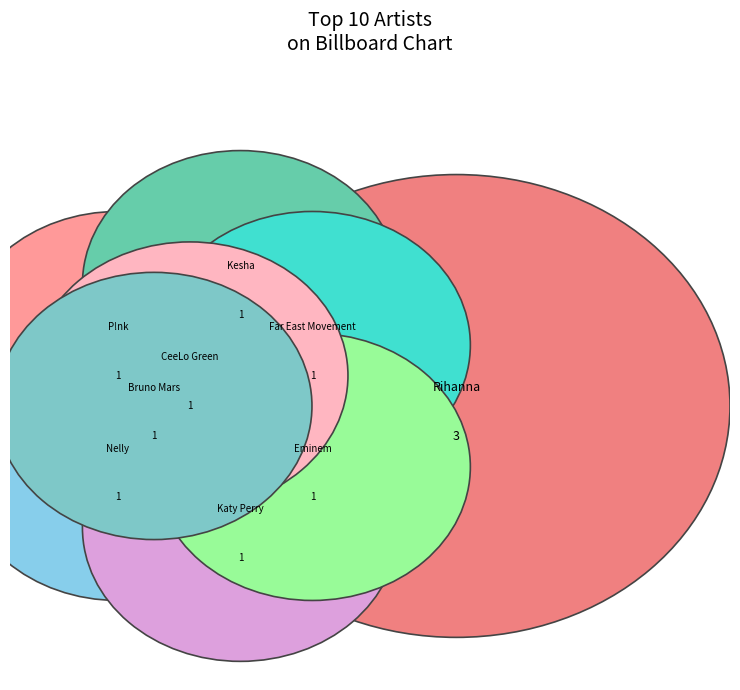

To the nearest percent, what is the average slice percentage?

11%